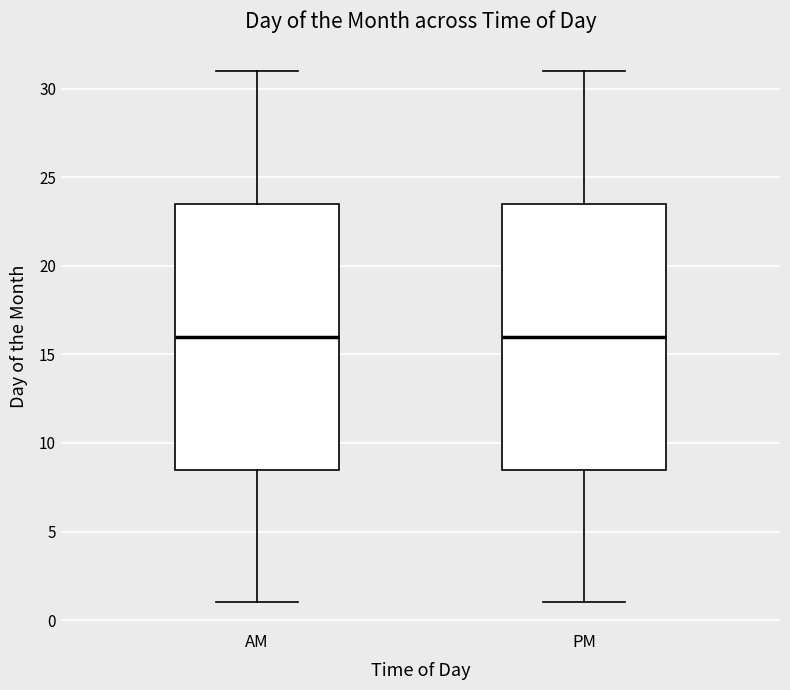

Reading left to right, transcribe this box plot: for each box, give where its median line is, the range the box spans, and where its two whiskers end, as read against the y-axis. The values are not printed on the chart, so give them approximately, as read against the axis.

AM: median 16.0, box 8.5 to 23.5, whiskers 1.0 to 31.0
PM: median 16.0, box 8.5 to 23.5, whiskers 1.0 to 31.0